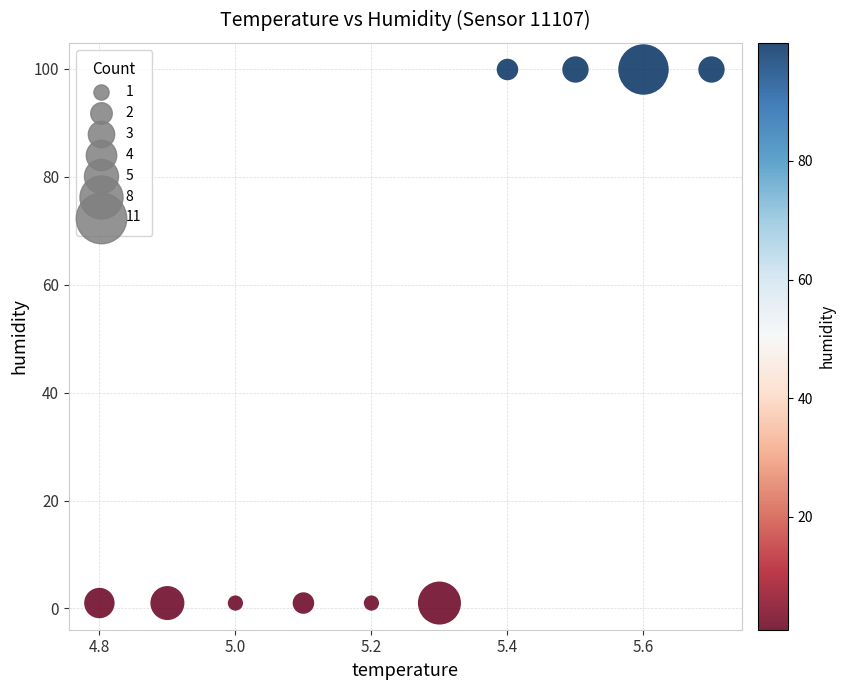

What is the range of X values (max minus min)?

0.9